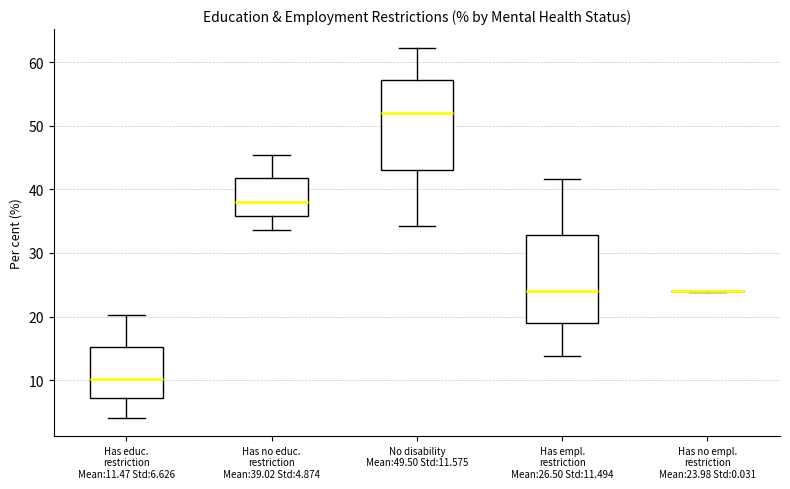

Reading left to right, transcribe this box plot: for each box, give where its median line is, the range the box spans, and where its two whiskers end, as read against the y-axis. The values are not printed on the chart, so give them approximately, as read against the axis.

Has educ. restriction Mean:11.47 Std:6.626: median 10, box 7 to 15, whiskers 4 to 20
Has no educ. restriction Mean:39.02 Std:4.874: median 38, box 36 to 42, whiskers 34 to 45
No disability Mean:49.50 Std:11.575: median 52, box 43 to 57, whiskers 34 to 62
Has empl. restriction Mean:26.50 Std:11.494: median 24, box 19 to 33, whiskers 14 to 42
Has no empl. restriction Mean:23.98 Std:0.031: box collapsed to a line at 24, whiskers 24 to 24